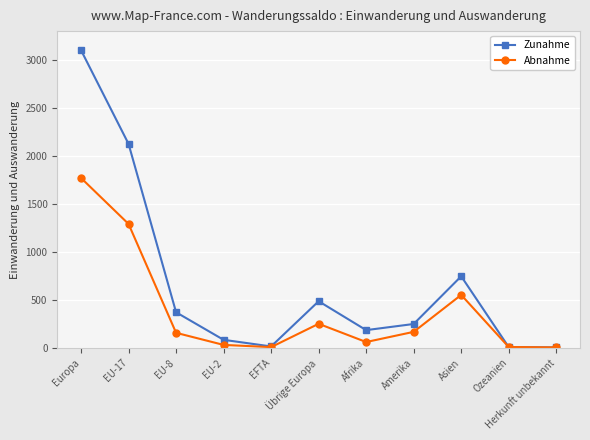

What is the label of the 6th point from the right?

Übrige Europa